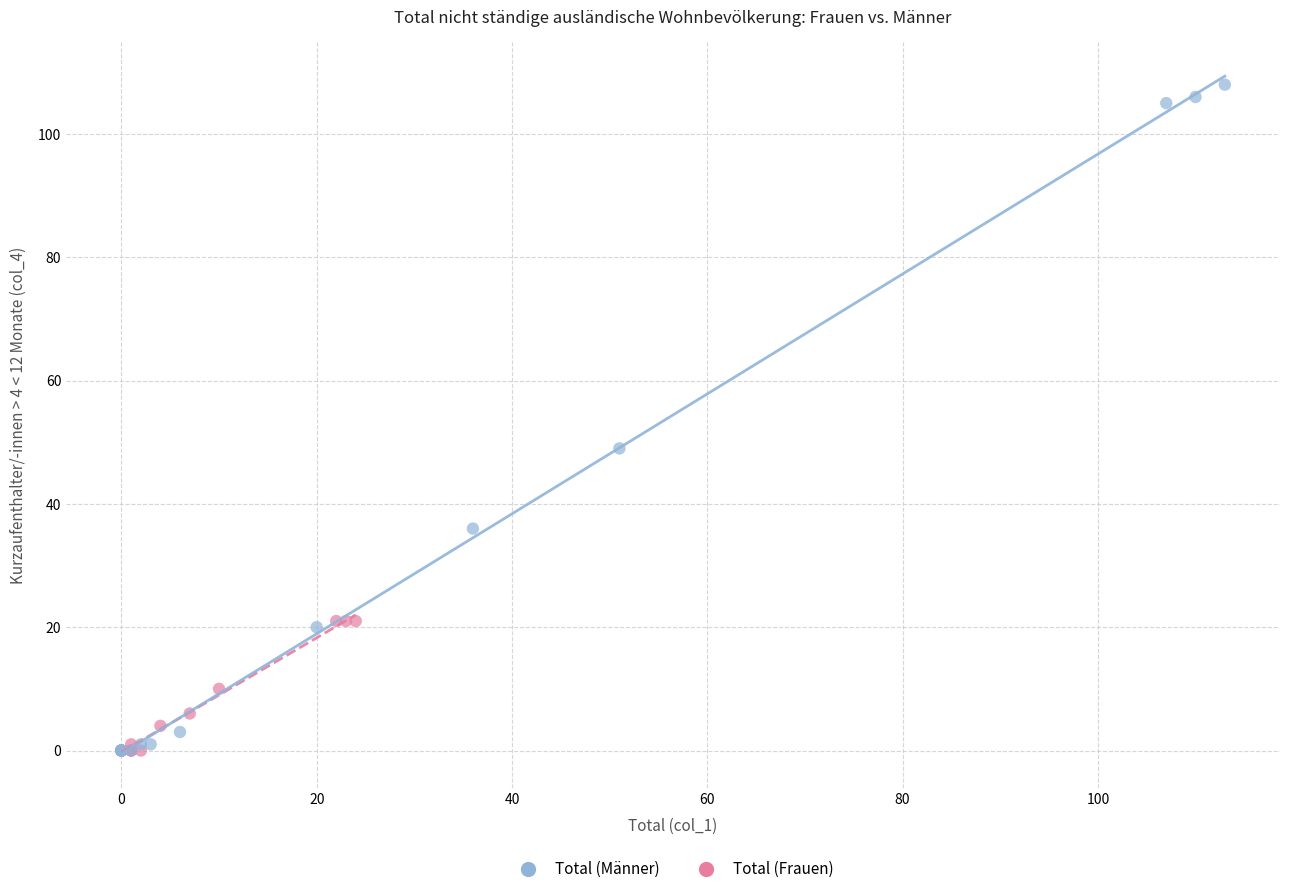

Which series has the largest Y range (max minus min)?

Total (Männer)